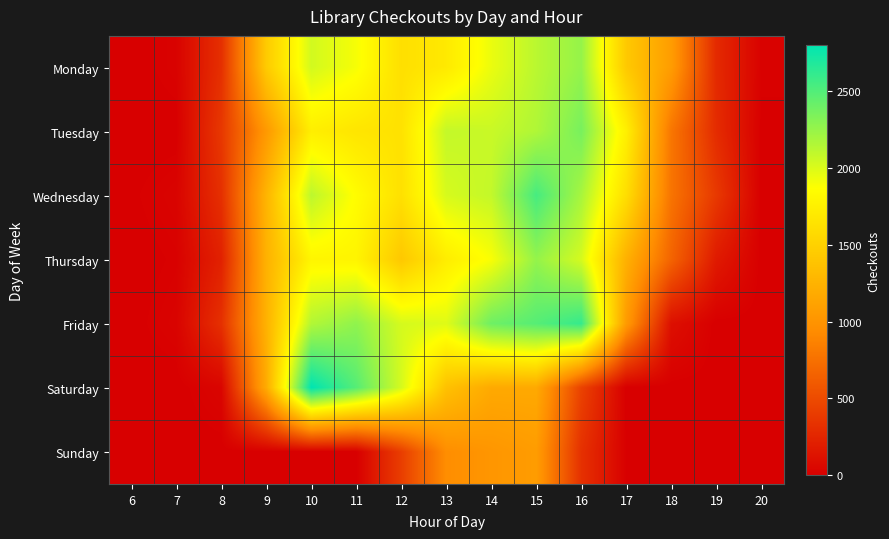

Reading left to right, list all the values displayed in this chart.

Monday: 6=0	7=21	8=319	9=1445	10=2032	11=1899	12=1614	13=1696	14=1940	15=2120	16=2254	17=1432	18=1071	19=282	20=17
Tuesday: 6=0	7=1	8=374	9=1039	10=1737	11=1662	12=1636	13=2084	14=2065	15=2155	16=2360	17=1747	18=791	19=295	20=4
Wednesday: 6=7	7=28	8=320	9=1262	10=2112	11=1850	12=1622	13=2017	14=2086	15=2540	16=2187	17=1602	18=777	19=382	20=1
Thursday: 6=0	7=14	8=224	9=1240	10=1792	11=1784	12=1421	13=1724	14=1888	15=2257	16=2020	17=1232	18=669	19=177	20=0
Friday: 6=3	7=26	8=325	9=1240	10=2148	11=2273	12=2022	13=1985	14=2395	15=2485	16=2604	17=1057	18=107	19=0	20=0
Saturday: 6=0	7=0	8=37	9=1184	10=2802	11=2485	12=2020	13=1367	14=1176	15=1173	16=446	17=0	18=0	19=0	20=1
Sunday: 6=0	7=0	8=0	9=0	10=0	11=0	12=414	13=951	14=1016	15=1068	16=329	17=8	18=0	19=1	20=2